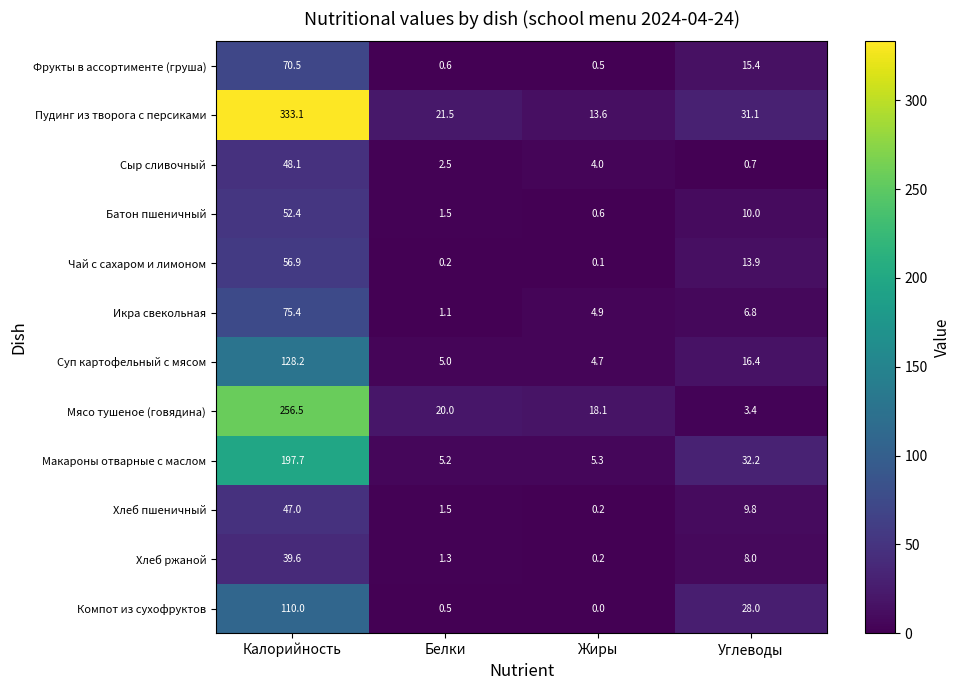

Which label corresponds to the smallest value in the chart?

Жиры